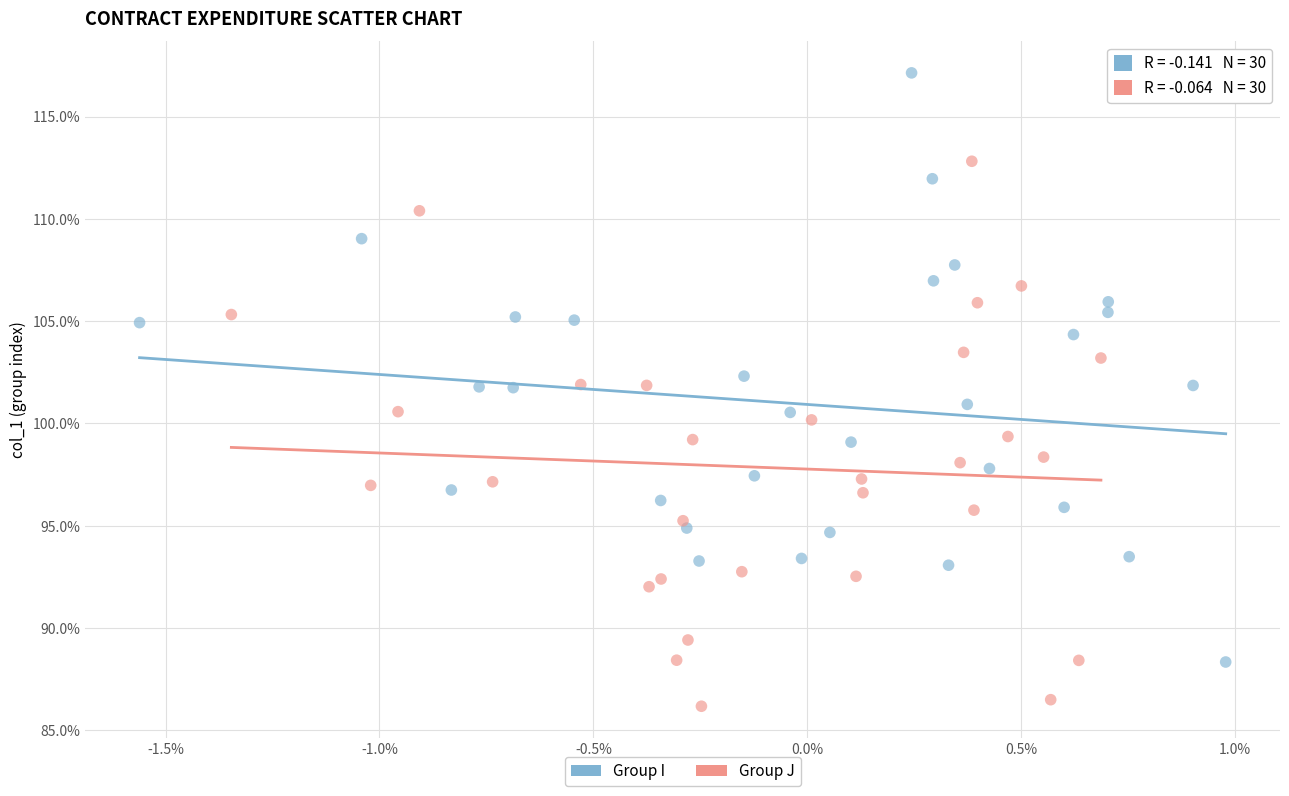

What are all the series names shown in the legend?

Group I, Group J